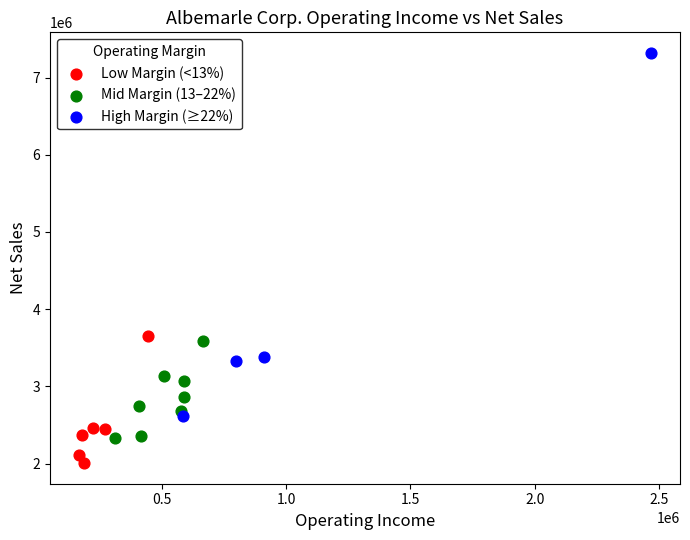

Which series contains the lowest Y value?

Low Margin (<13%)